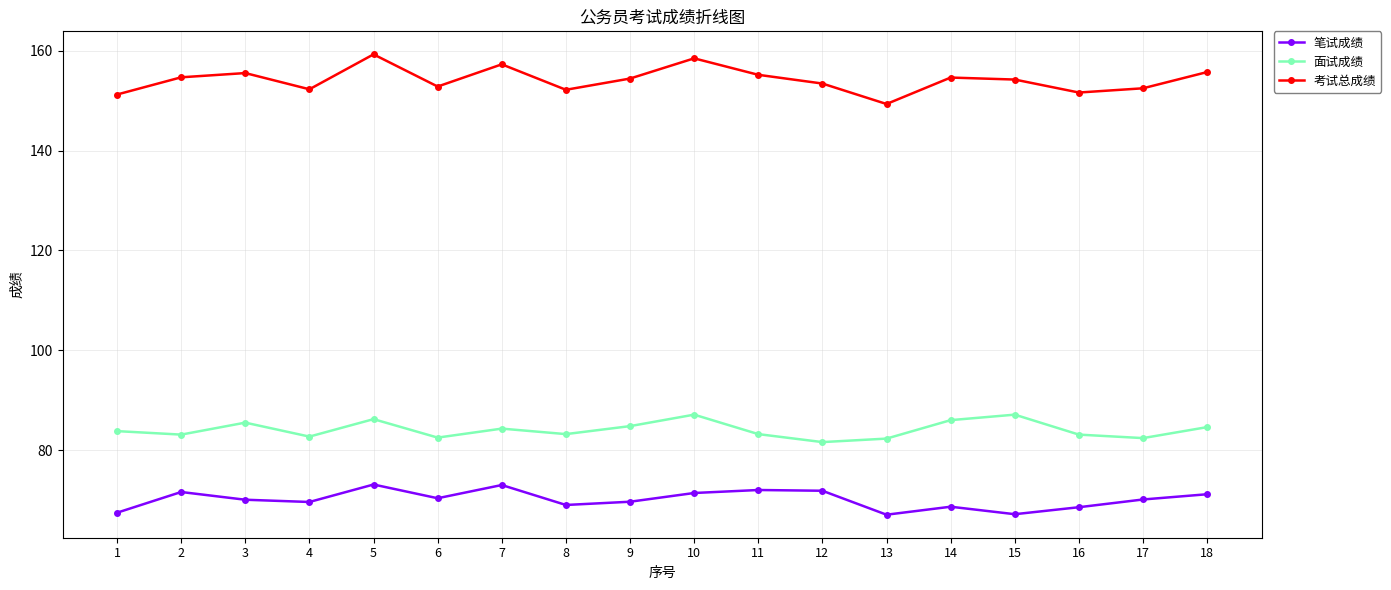

What is the difference between the highest and lowest values at 2?

83.1